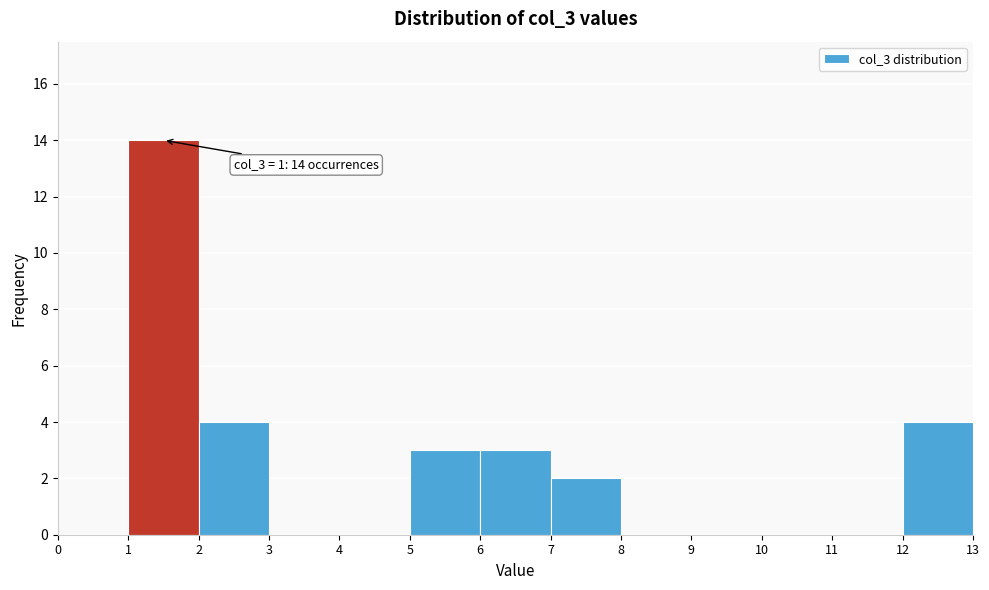

Which range on the x-axis has the tallest bar?

1 to 2